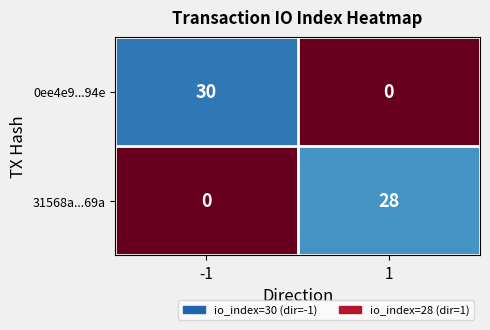

What is the total value across all series at 1?

28